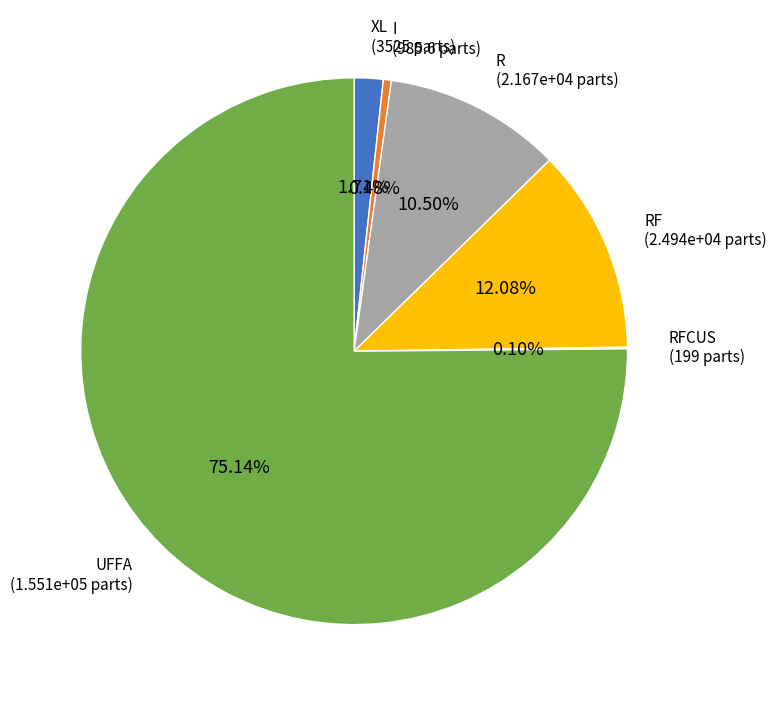

Does any single category account for the majority?

Yes